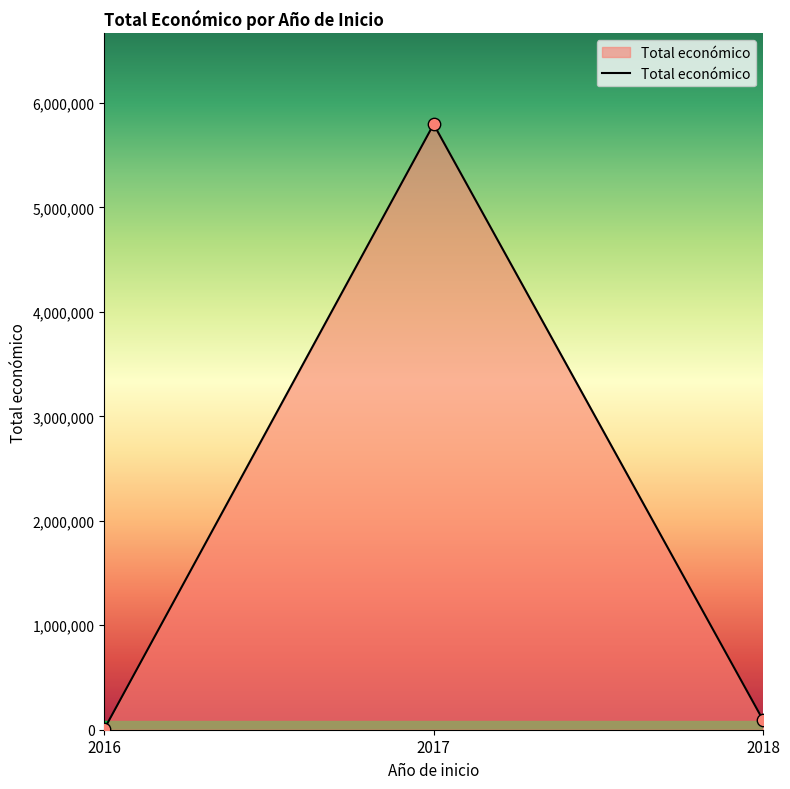

What is the ratio of the value at 2017 to the value at 2018?

62.0